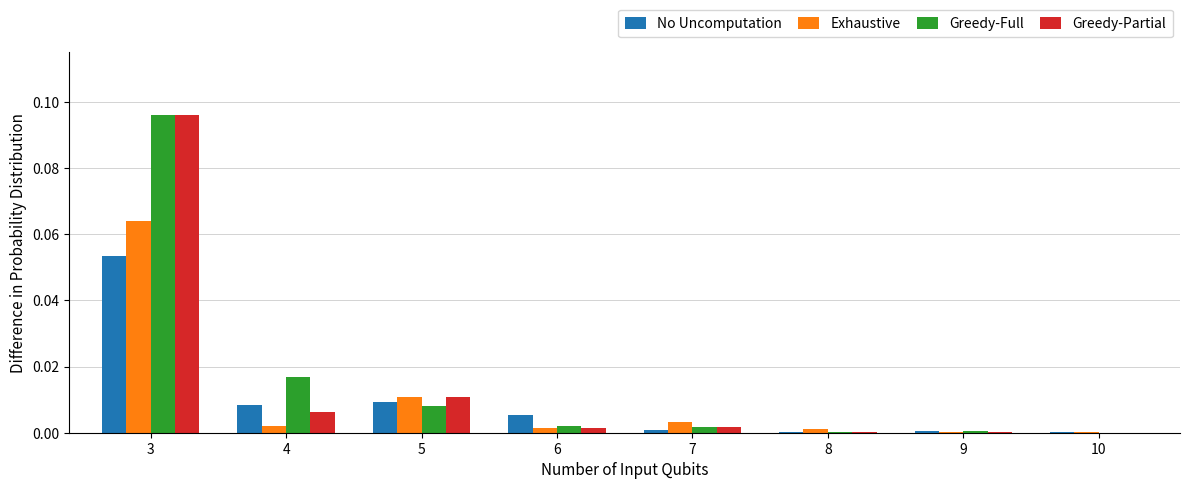

Is the value of Greedy-Partial at 10 greater than the value of No Uncomputation at 4?

No